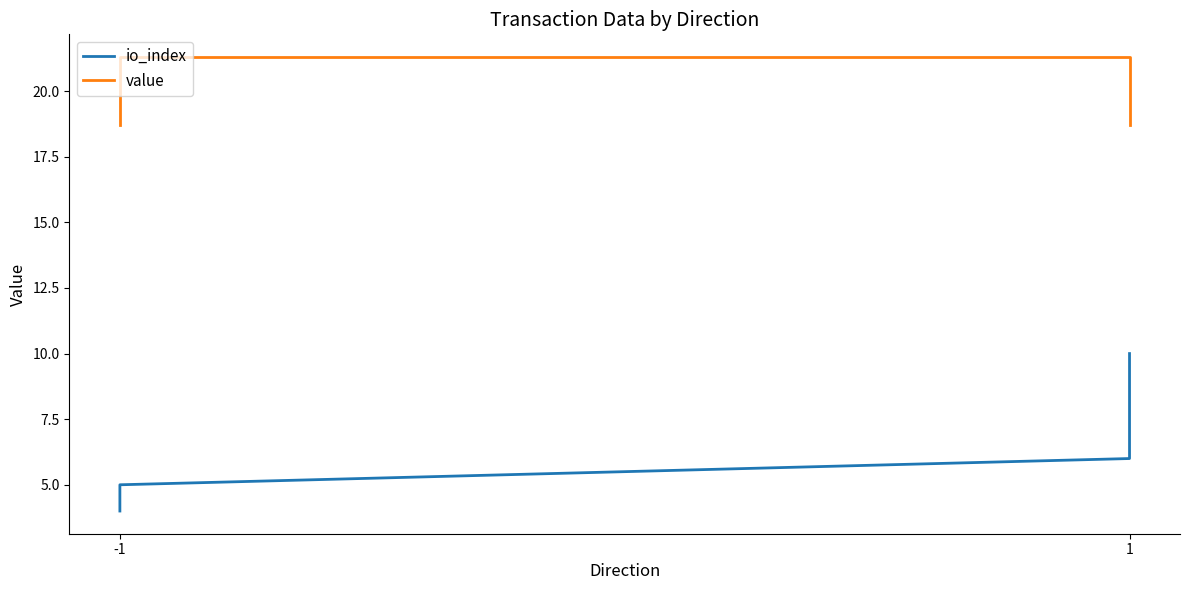

Which series has the largest total across all categories?

value